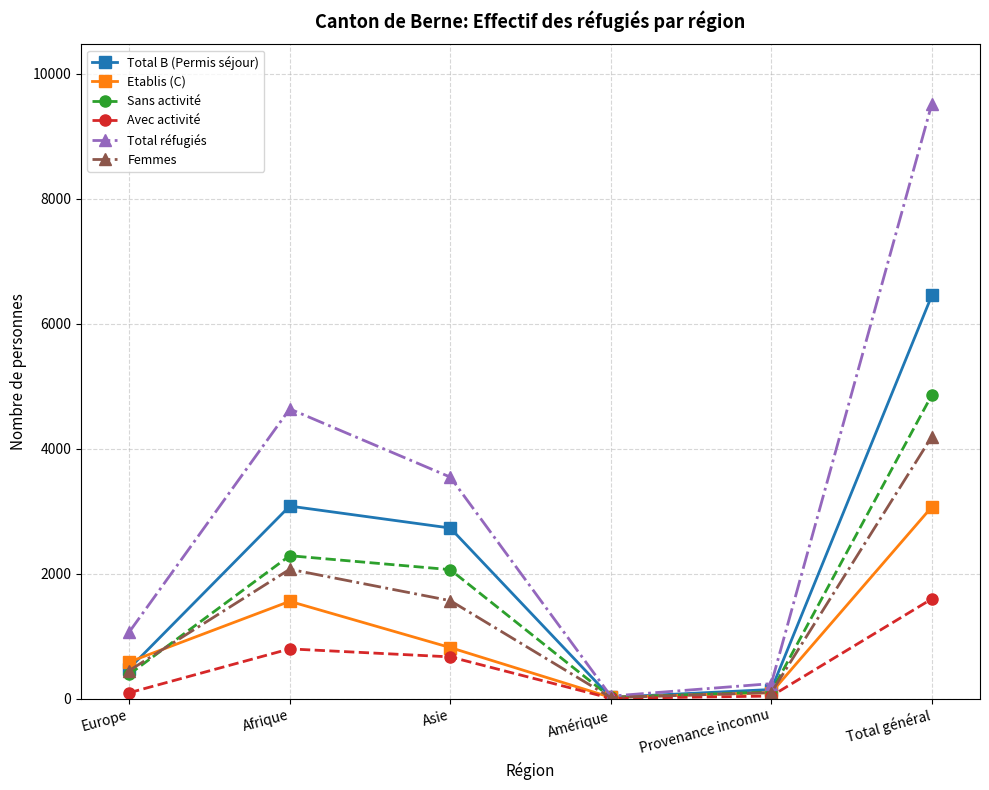

How many lines are shown in the chart?

6